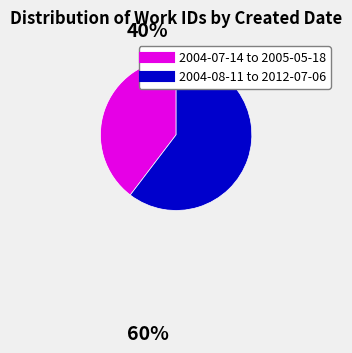

Does any single category account for the majority?

Yes